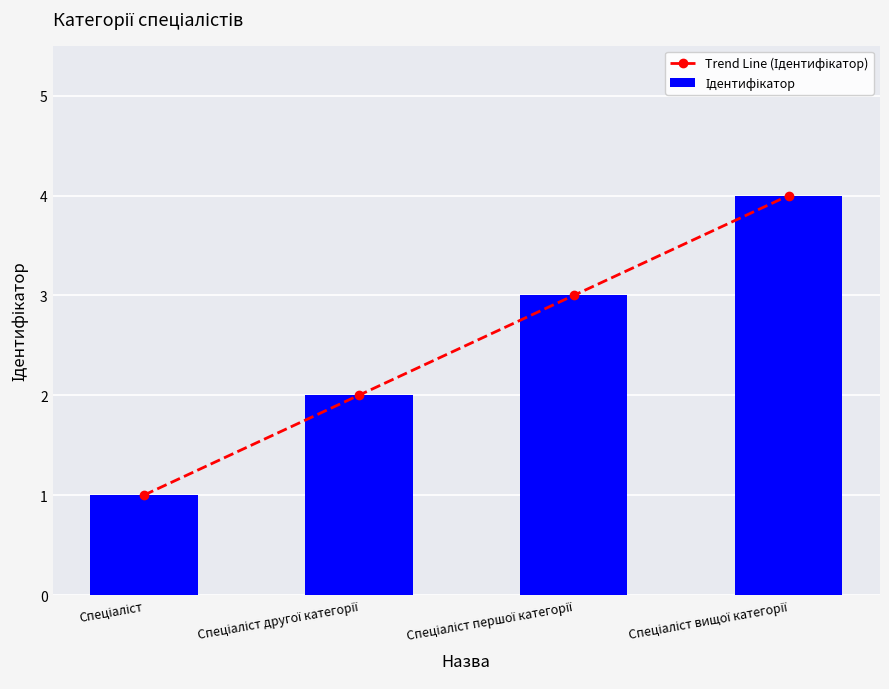

What is the greatest value displayed?

4